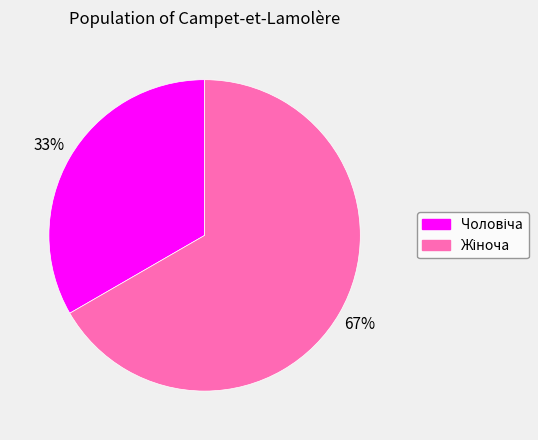

To the nearest percent, what is the average slice percentage?

50%